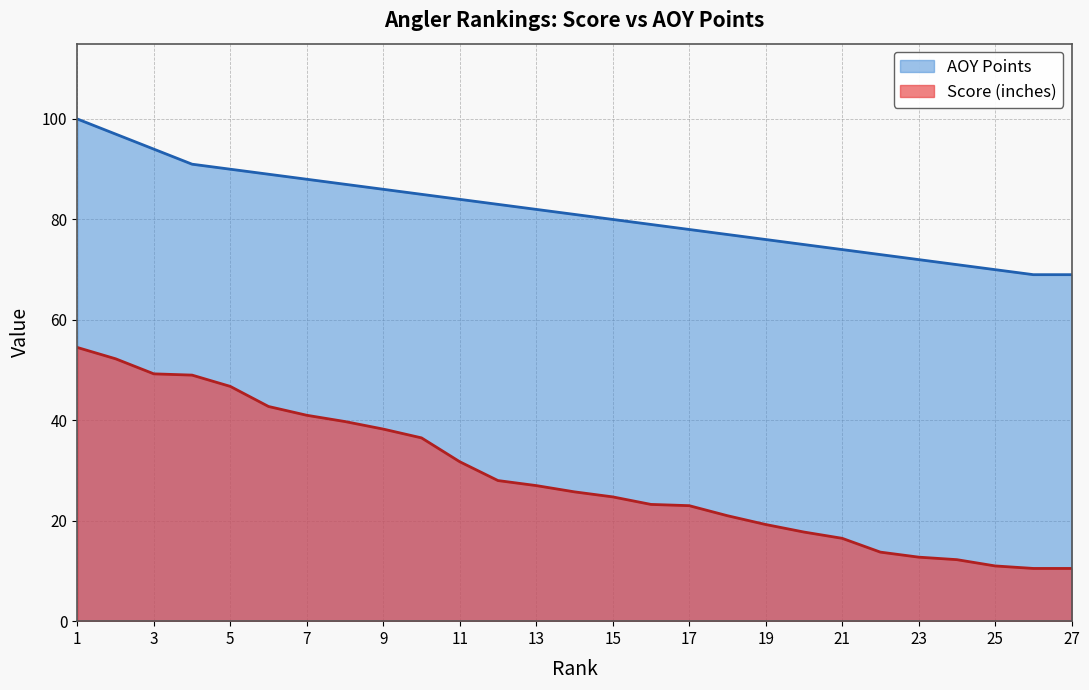

True or false: AOY Points and Score (inches) cross at least once.

False